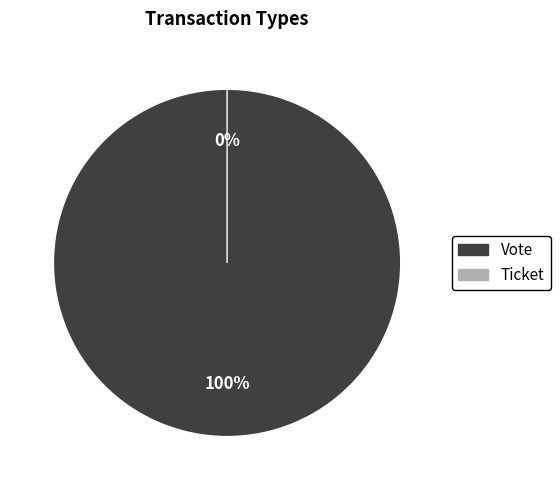

Which category has the smallest portion of the pie?

Ticket